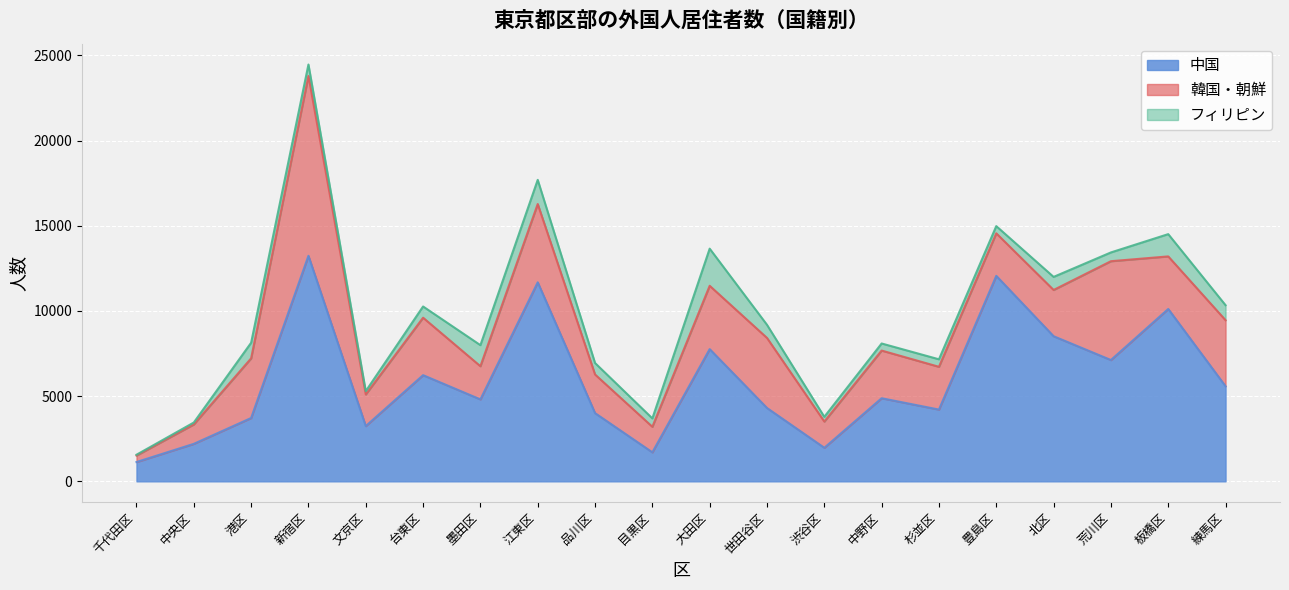

At which category does 韓国・朝鮮 reach its first local peak?

新宿区